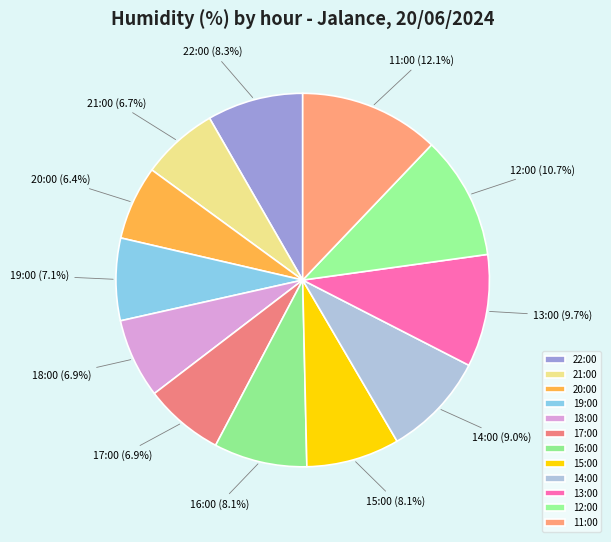

Does any single category account for the majority?

No